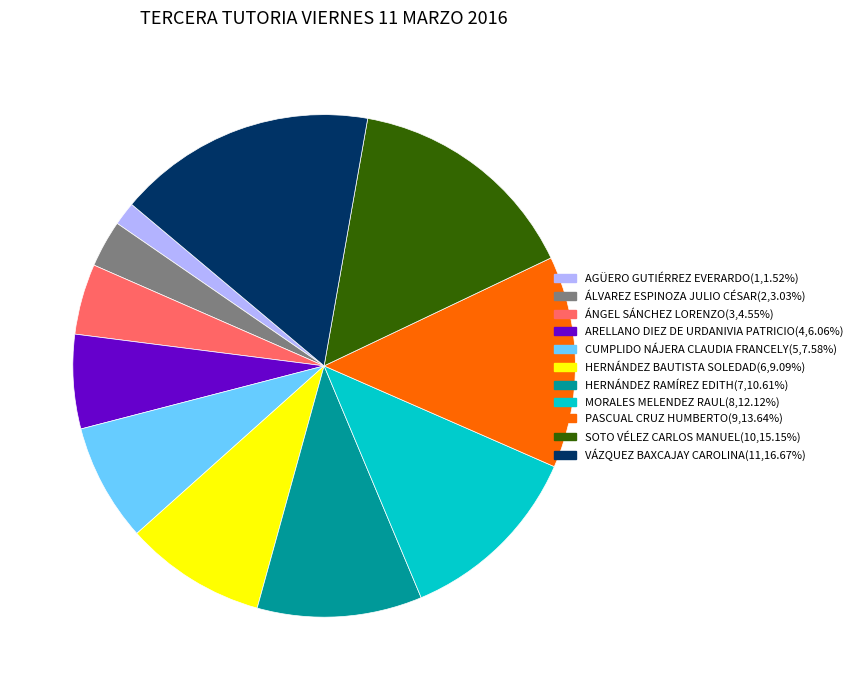

Is there a majority slice in this chart?

No